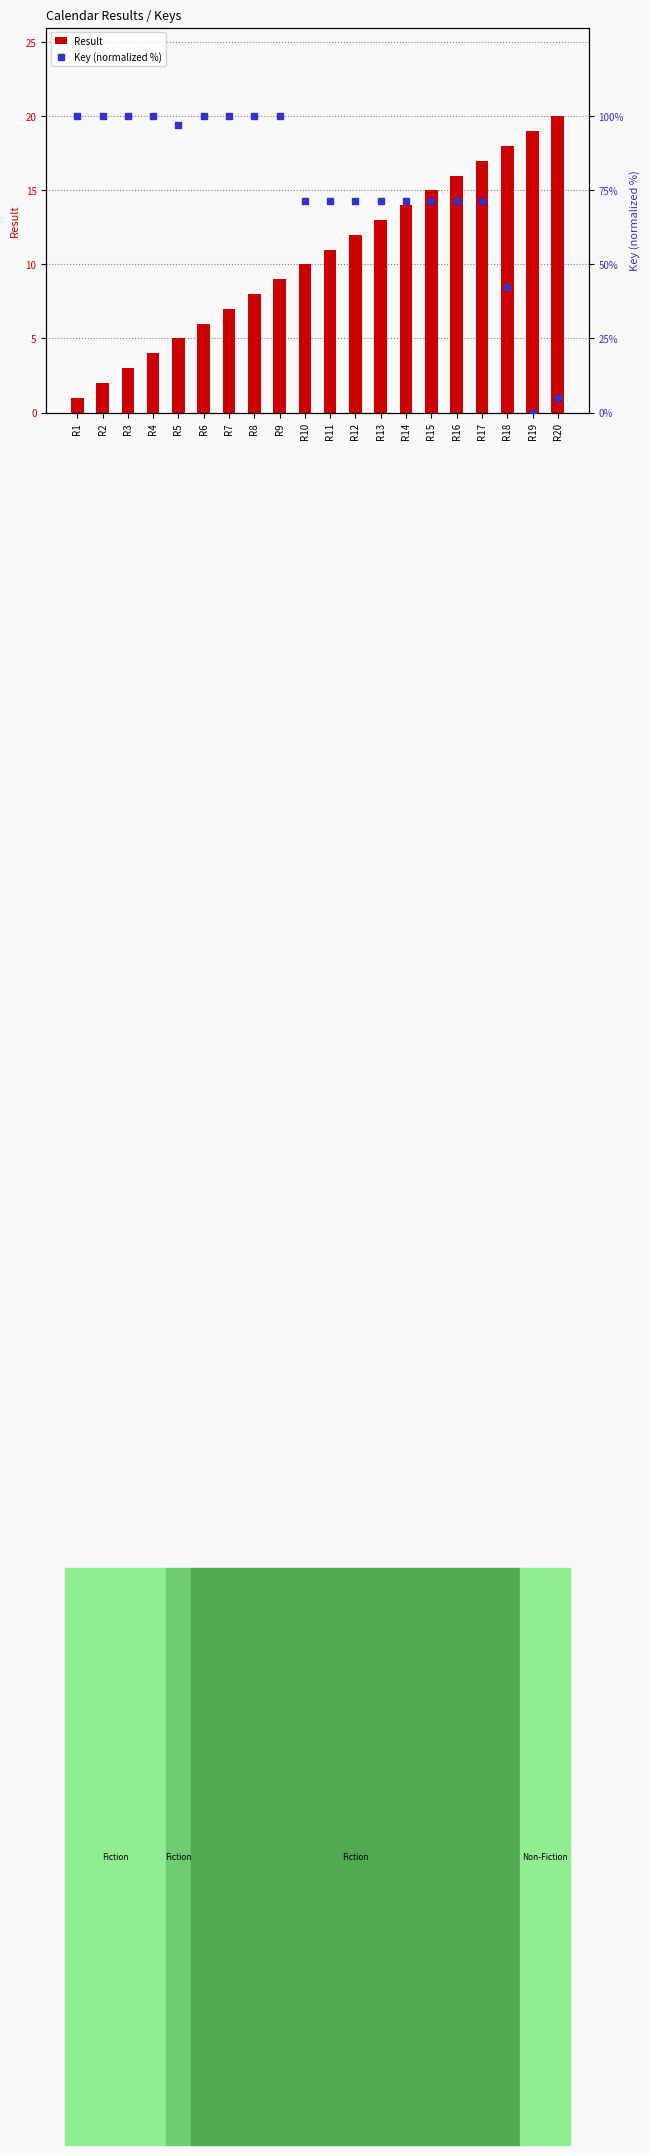

Is the value of Result at R2 greater than the value of Key (normalized %) at R13?

No